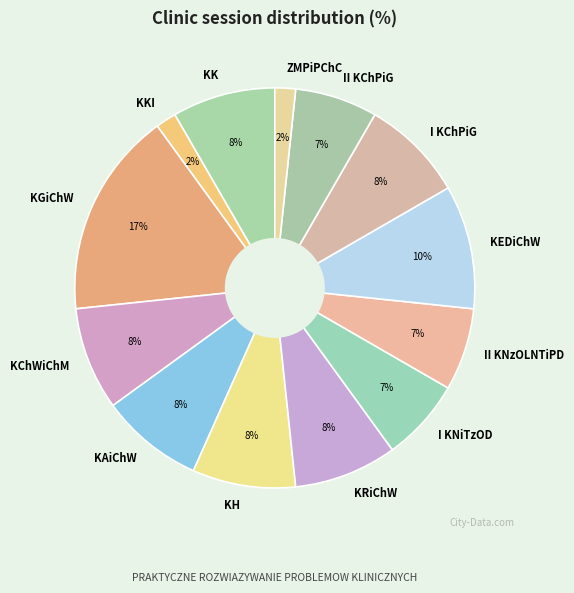

How many segments does this pie chart have?

13